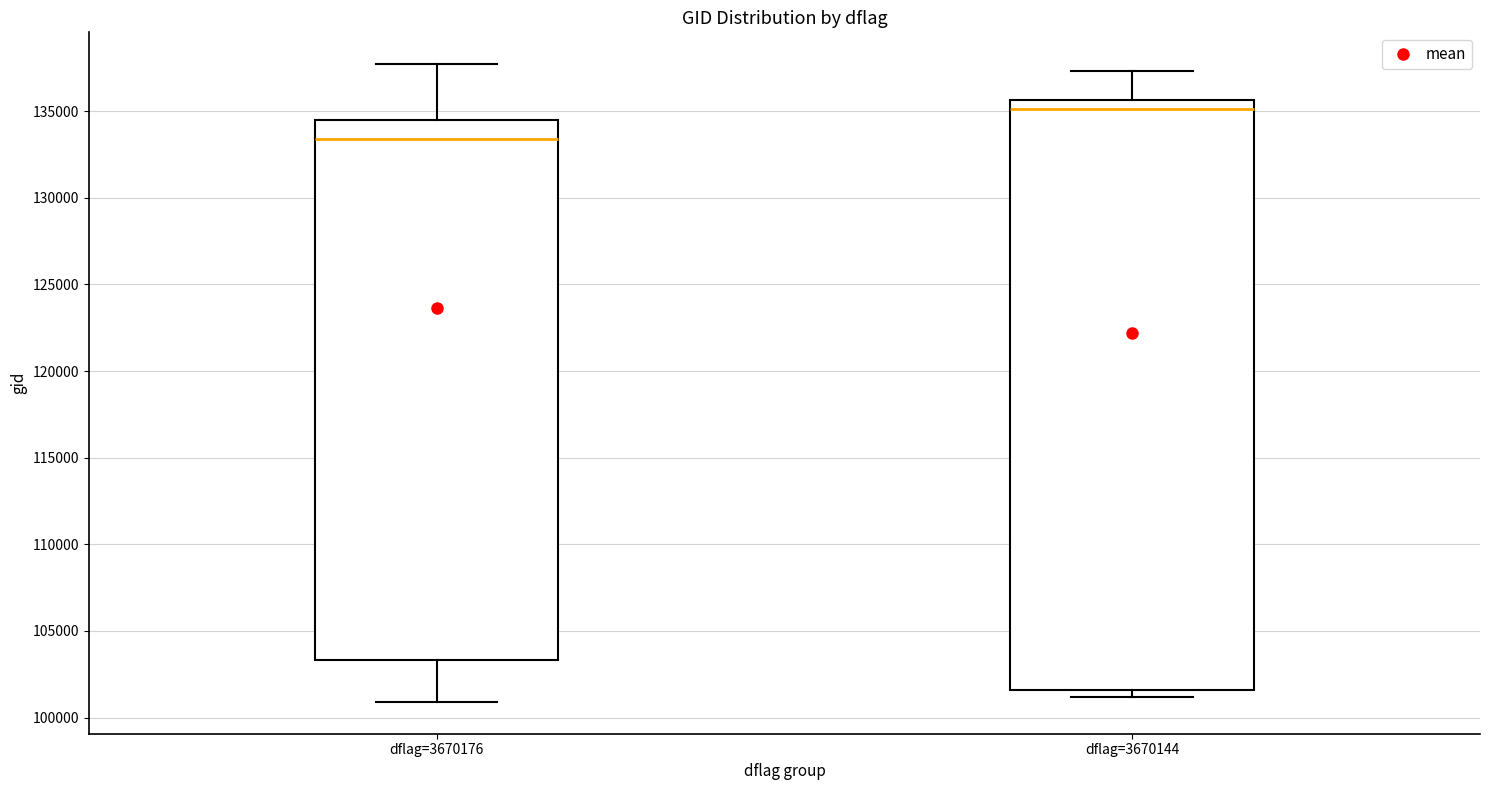

Reading left to right, transcribe this box plot: for each box, give where its median line is, the range the box spans, and where its two whiskers end, as read against the y-axis. The values are not printed on the chart, so give them approximately, as read against the axis.

dflag=3670176: median 133500, box 103500 to 134500, whiskers 101000 to 137500
dflag=3670144: median 135000, box 101500 to 135500, whiskers 101000 to 137500